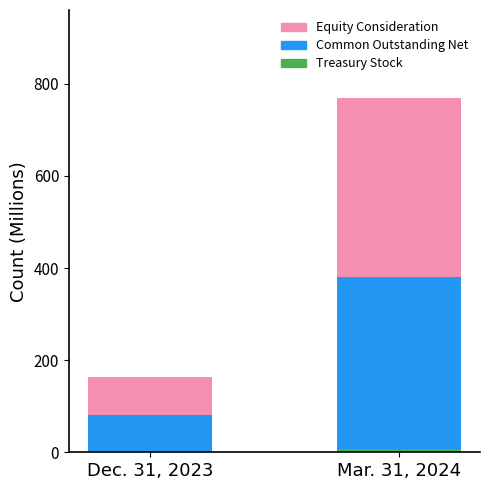

At which category is the sum across all series the highest?

Mar. 31, 2024